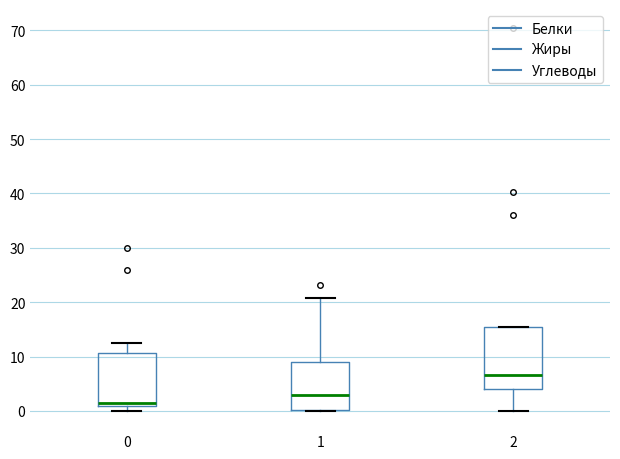

Which box's median line is the lowest?

0